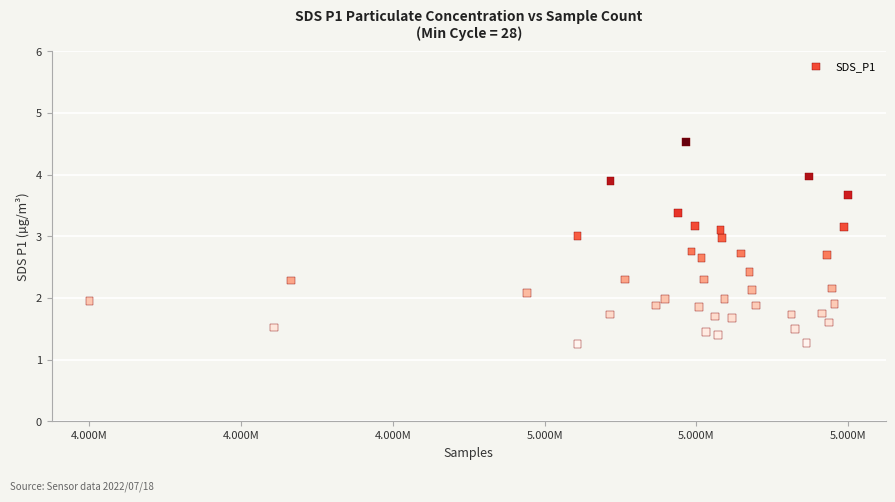

What is the range of Y values (max minus min)?

3.3